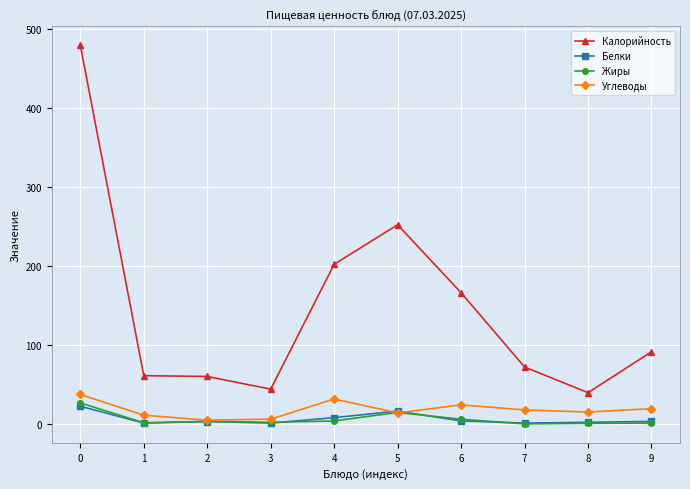

True or false: Калорийность and Жиры intersect in this chart.

False